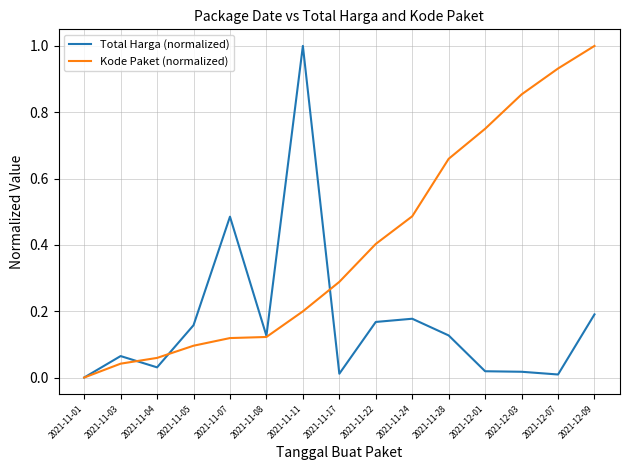

What position from the right is 2021-11-08?

10